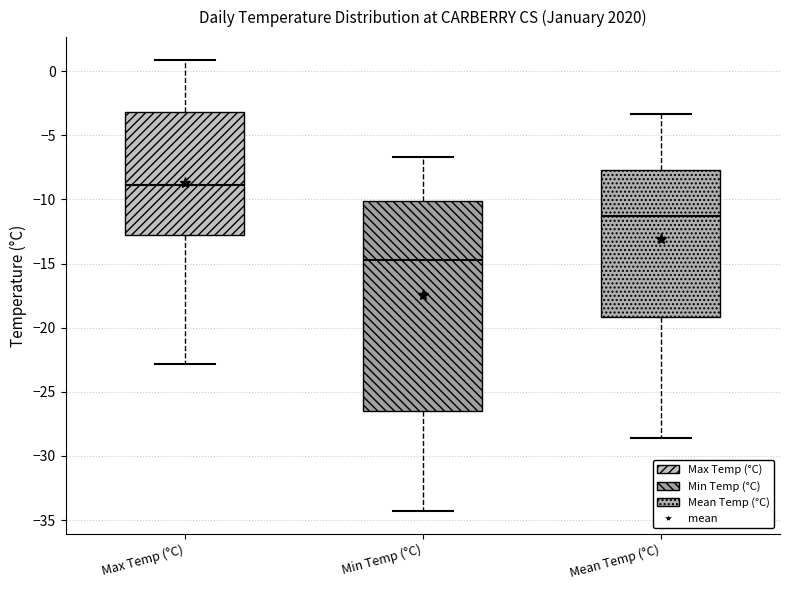

Where does the median line of the box for Min Temp (°C) sit on the y-axis? The values are not printed on the chart, so give them approximately, as read against the axis.

-14.5